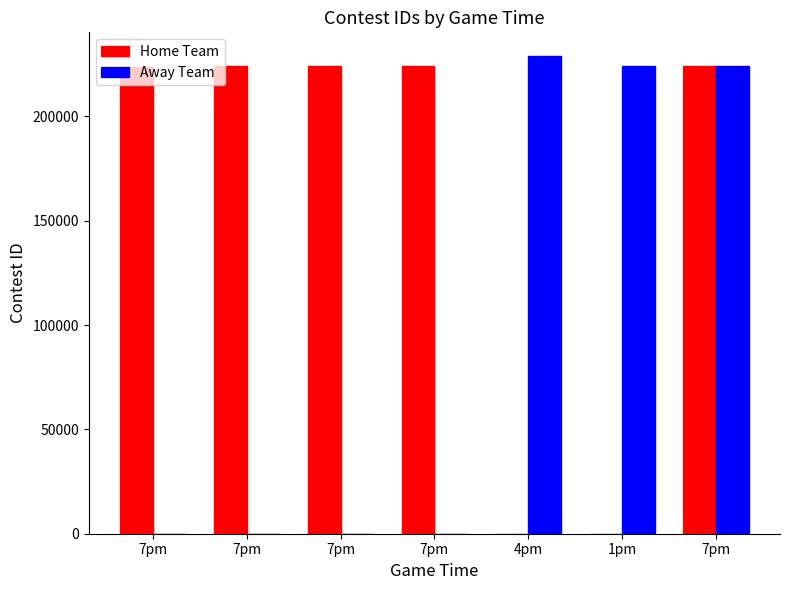

Are the bars horizontal?

No